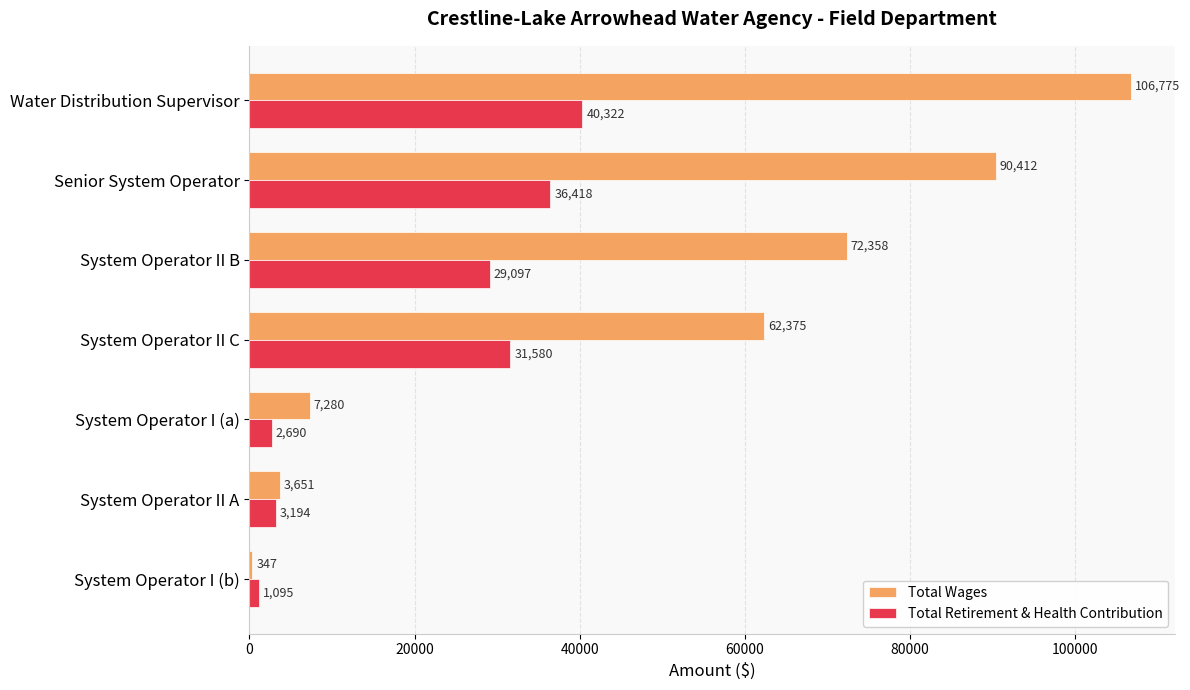

At which label does Total Retirement & Health Contribution reach its peak?

Water Distribution Supervisor